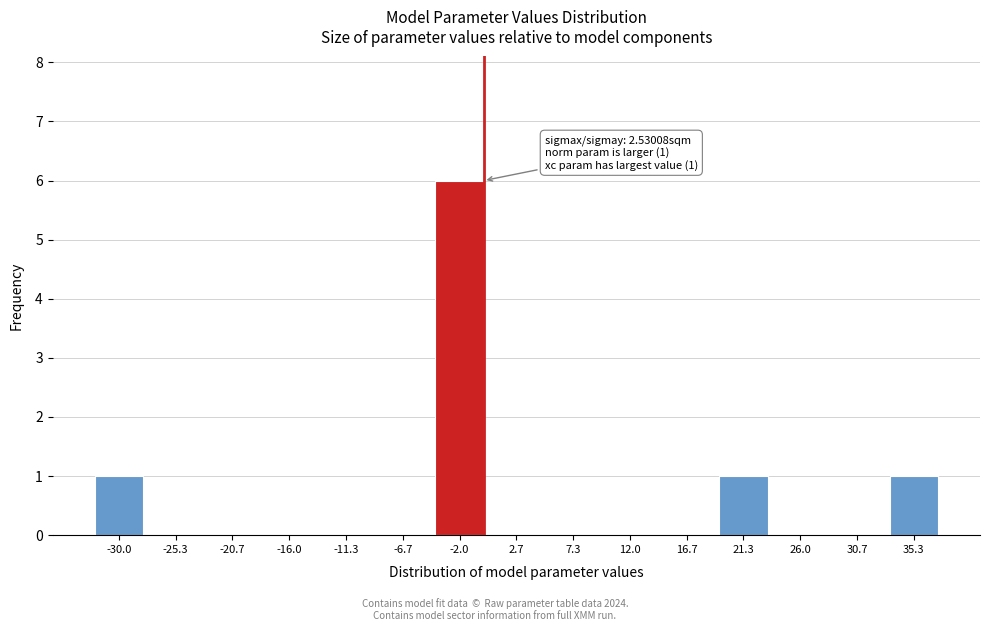

Reading right to left, what are all the values shown in this chart?

35.3=1	30.7=0	26.0=0	21.3=1	16.7=0	12.0=0	7.3=0	2.7=0	-2.0=6	-6.7=0	-11.3=0	-16.0=0	-20.7=0	-25.3=0	-30.0=1